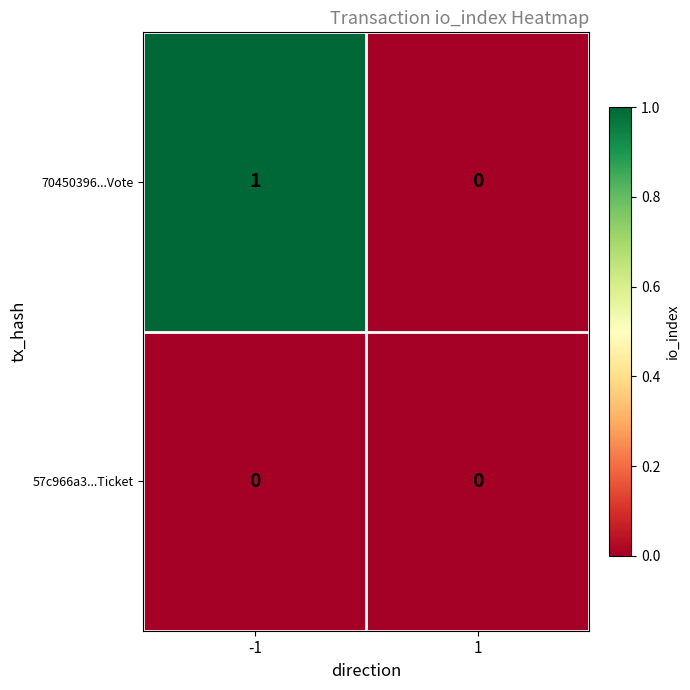

Which series has the largest total across all categories?

70450396...Vote